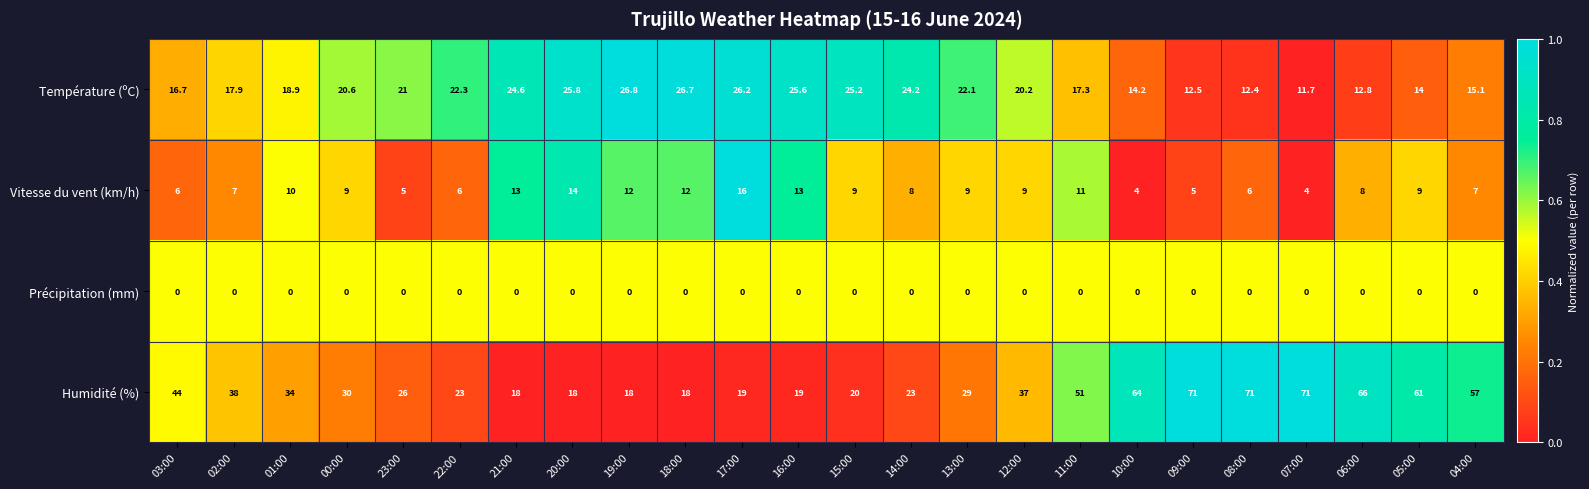

How many data points does each series have?

24